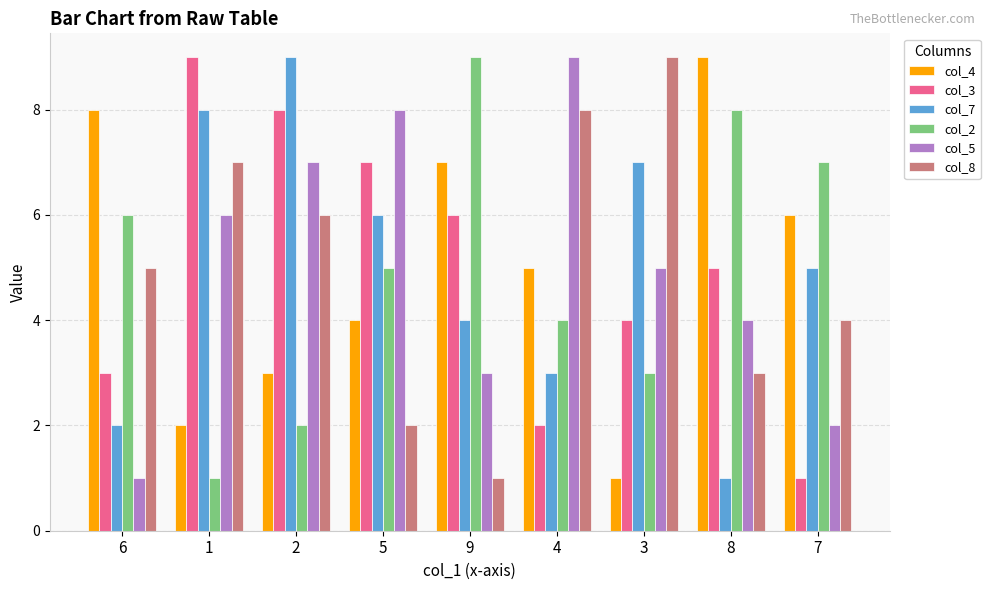

Where does the col_5 series first go above 5?

1